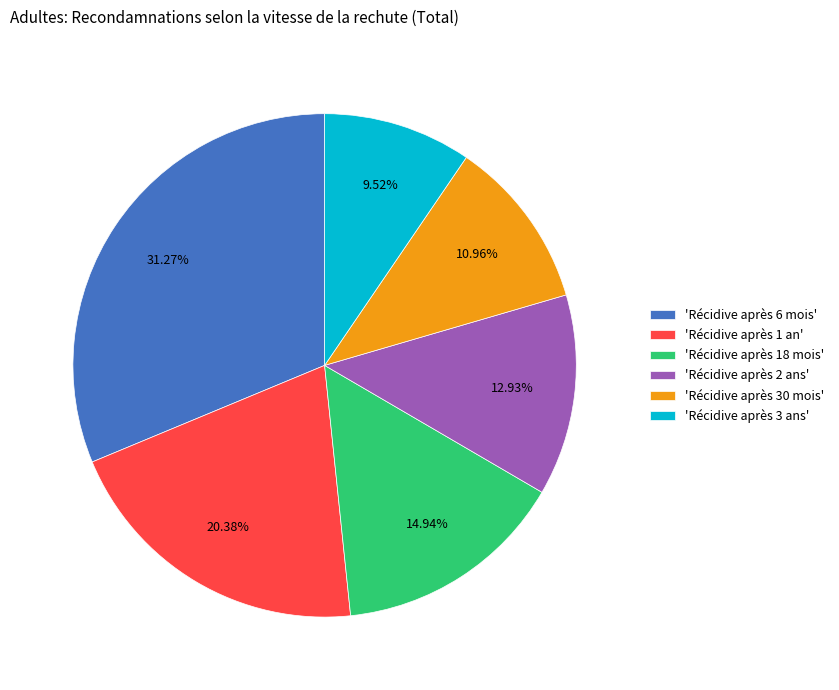

Which has a higher value, 'Récidive après 30 mois' or 'Récidive après 3 ans'?

'Récidive après 30 mois'